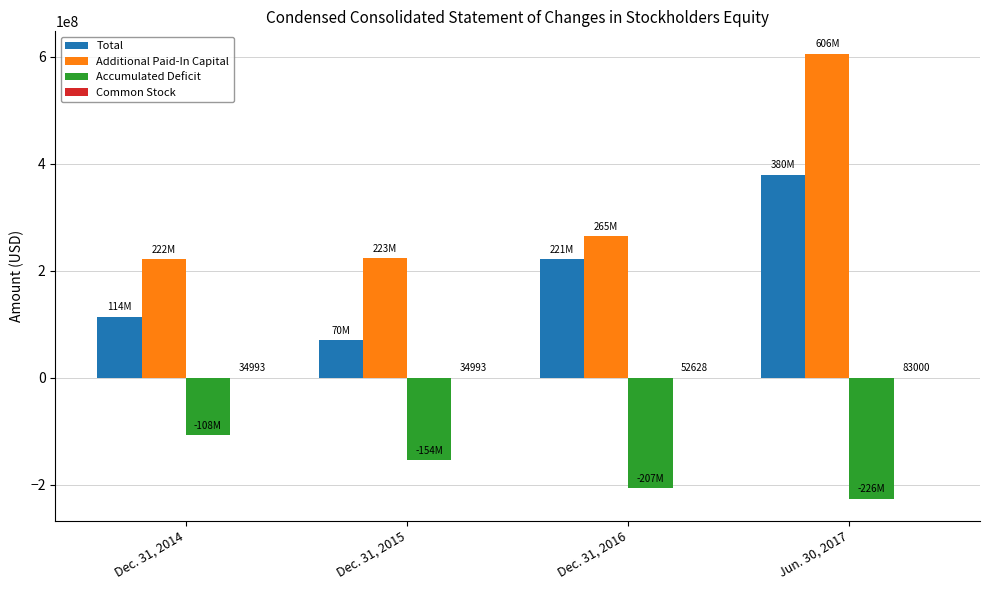

At which category is the sum across all series the highest?

Jun. 30, 2017